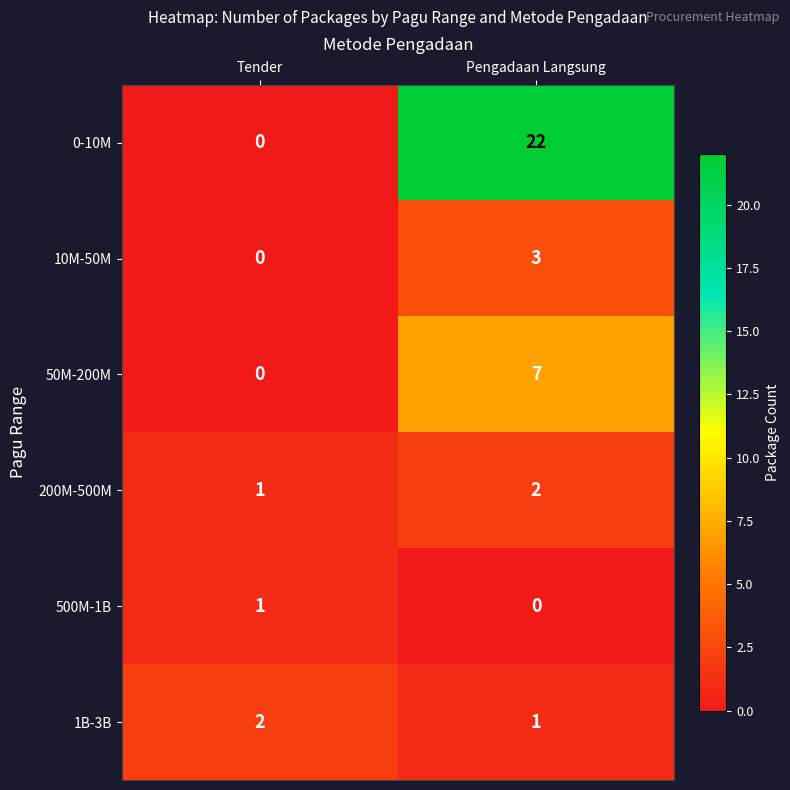

At which label is 10M-50M closest to 1?

Tender